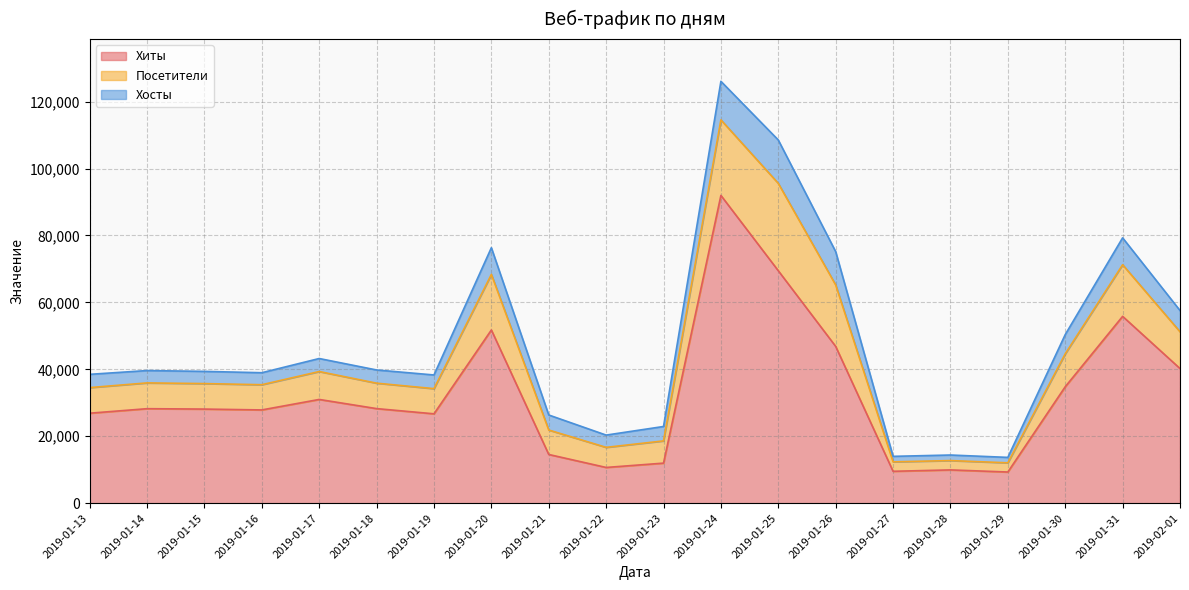

At which category is the sum across all series the highest?

2019-01-24